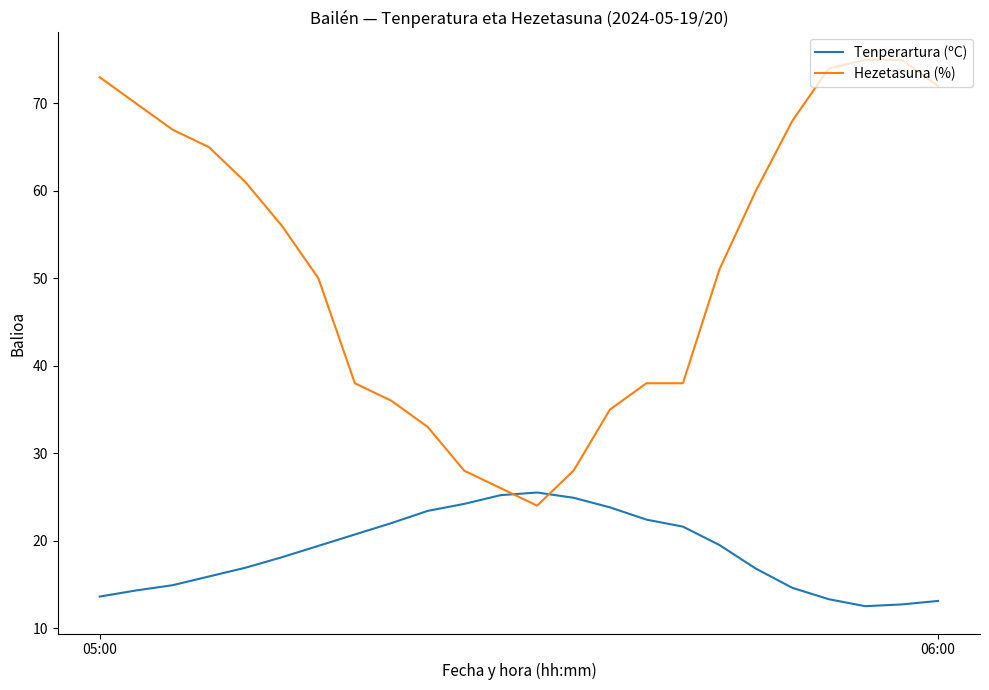

Which series has the largest total across all categories?

Hezetasuna (%)